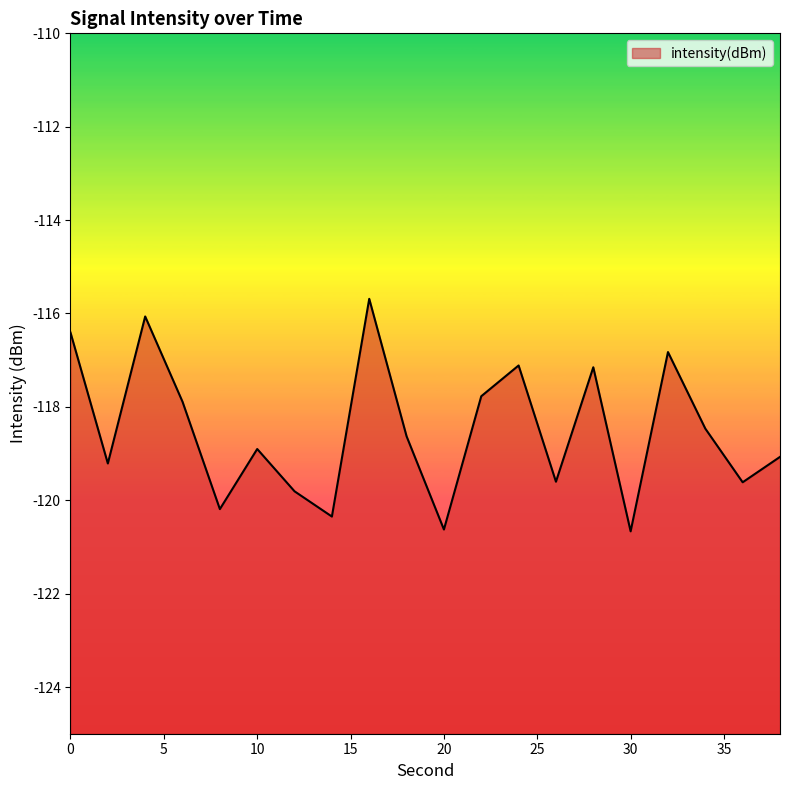

Does the chart have visible grid lines?

No